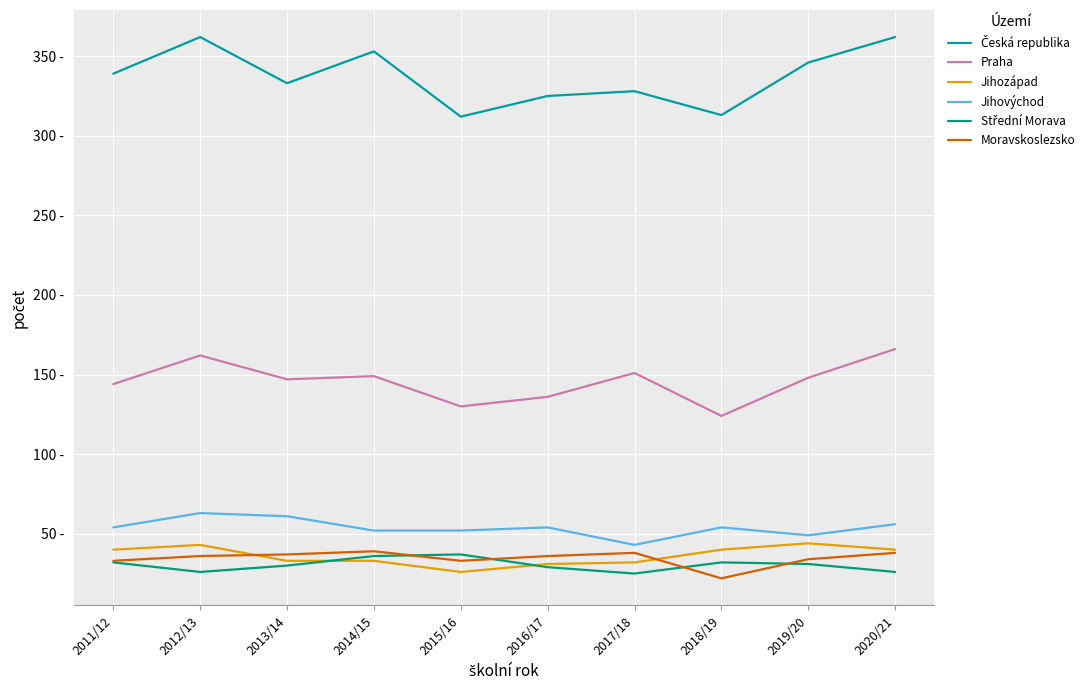

Does the chart have visible grid lines?

Yes